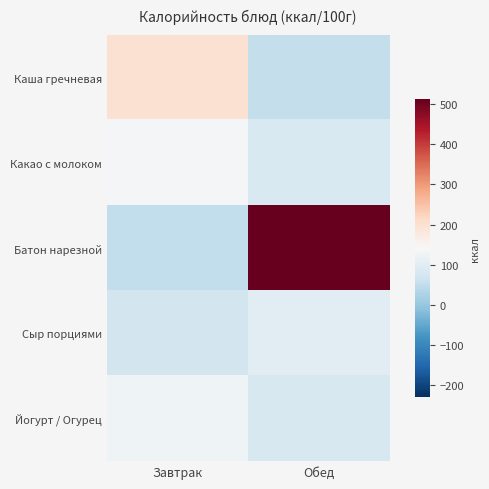

Between Завтрак and Обед, which series saw the biggest shift?

Батон нарезной